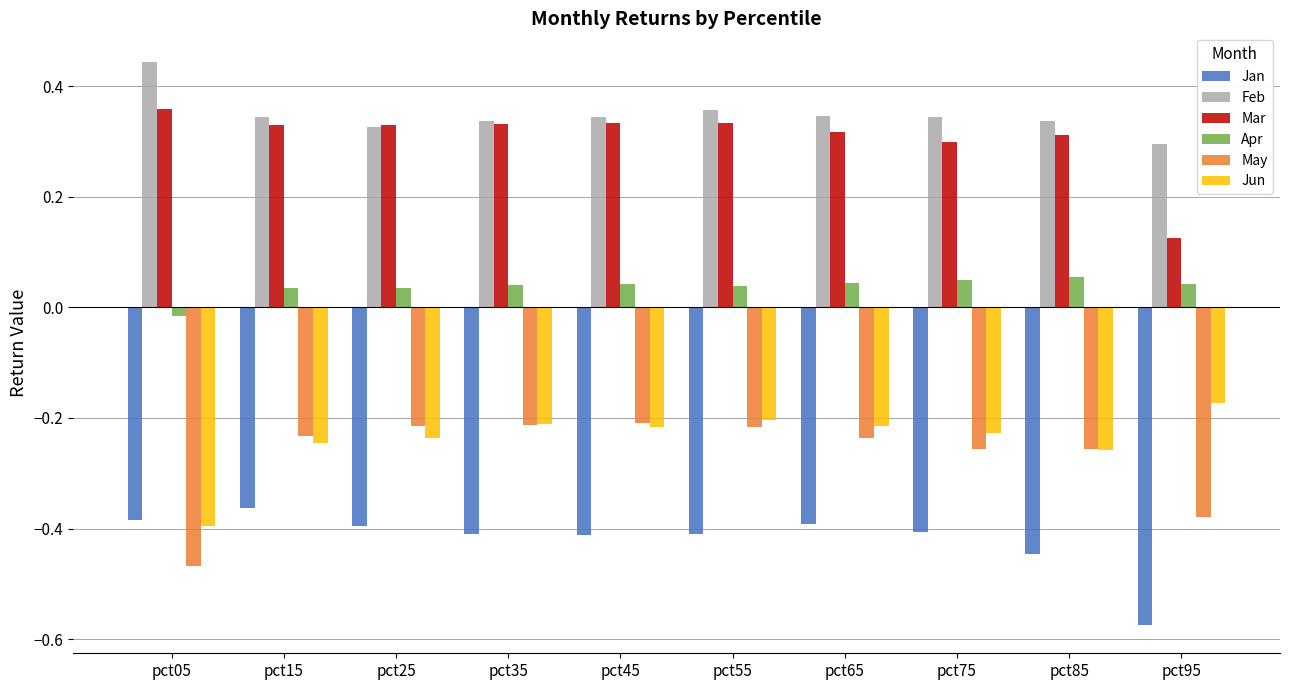

Between pct25 and pct95, which series saw the biggest shift?

Mar